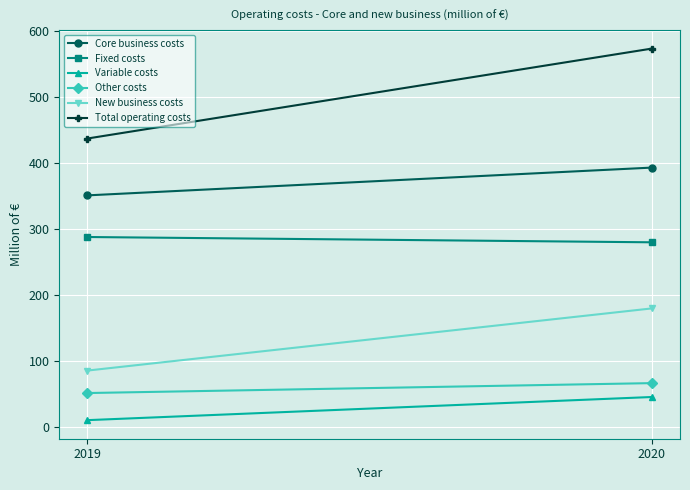

How many Variable costs values are between 11 and 46?

2